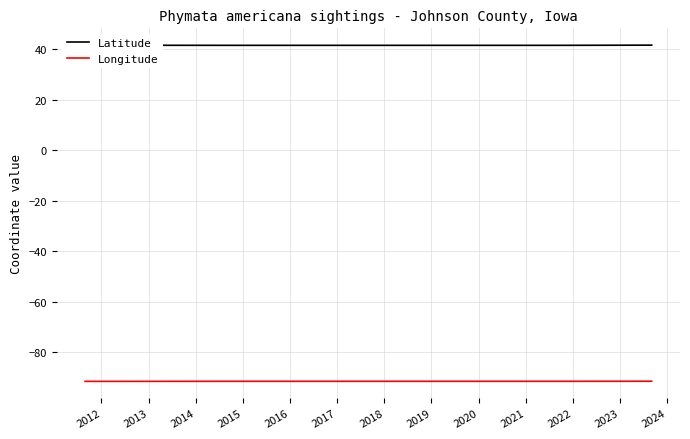

Does the chart have visible grid lines?

Yes